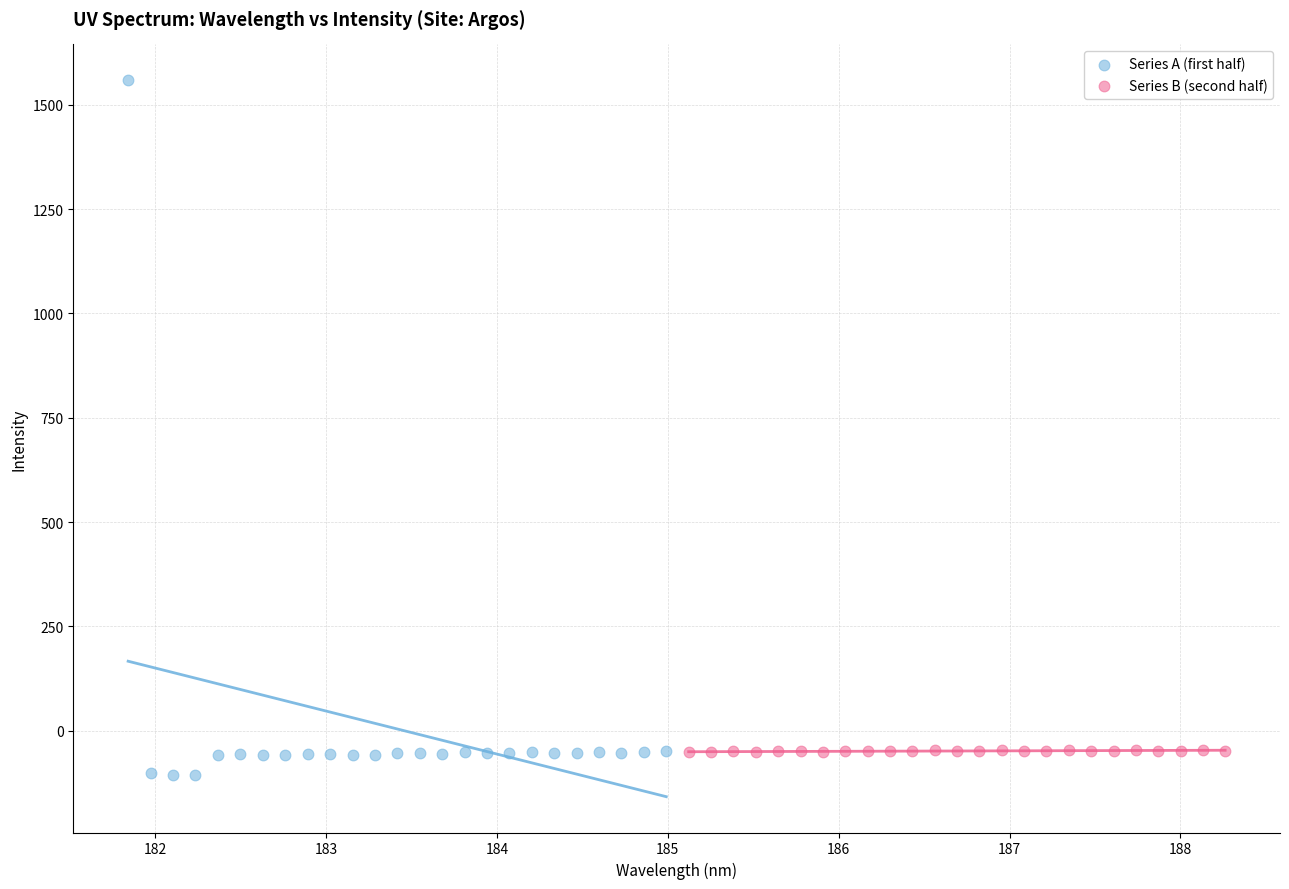

Which series has the largest Y range (max minus min)?

Series A (first half)